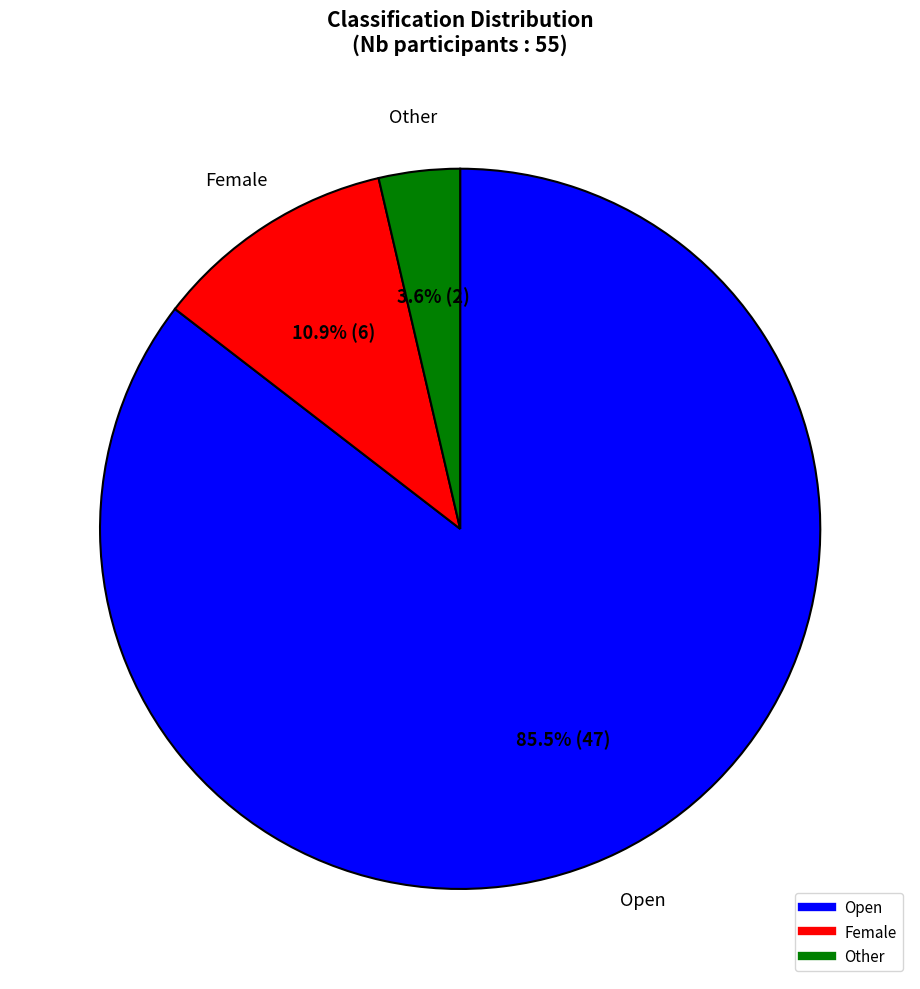

Is there any slice that represents more than half of the pie?

Yes